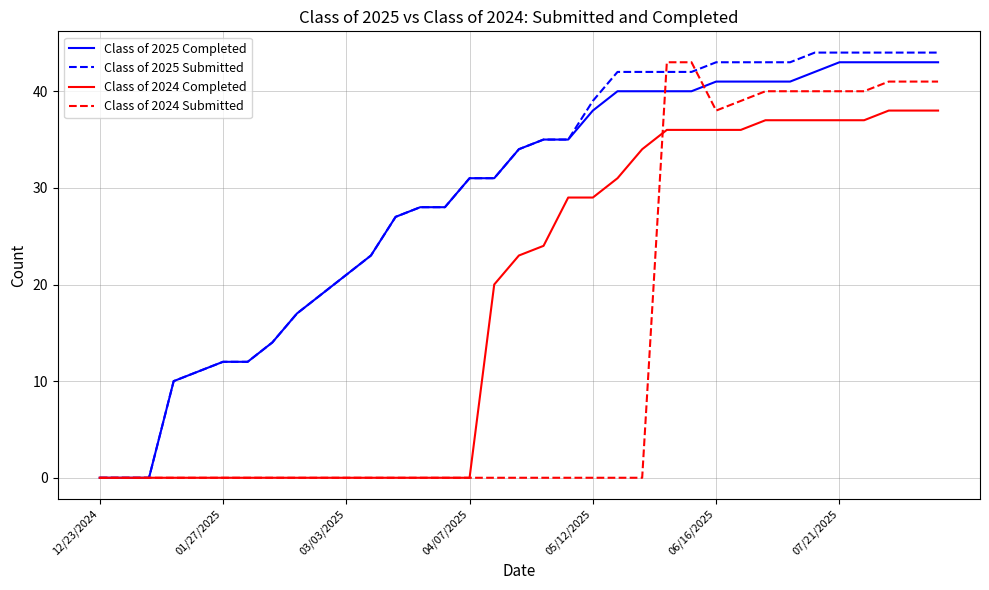

What is the highest value of the Class of 2024 Completed series?

38